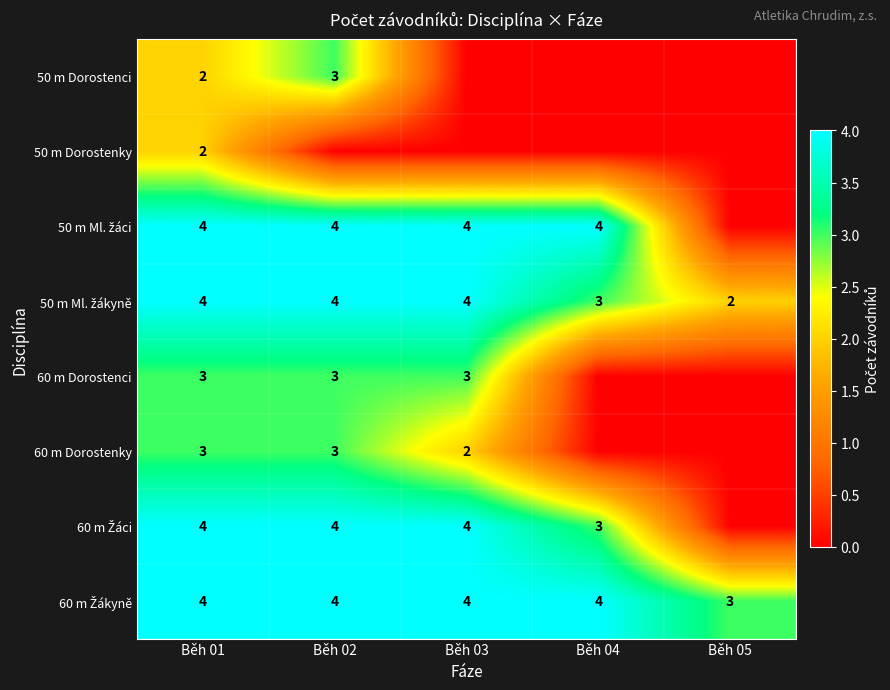

What is the sum of the 60 m Dorostenky values at Běh 02 and Běh 03?

5